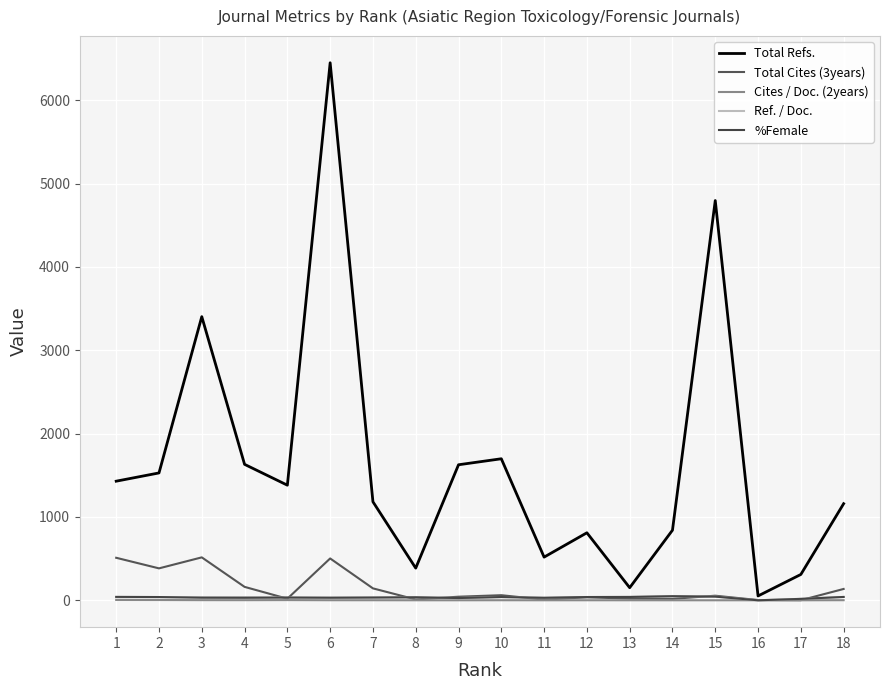

At which label does Total Refs. reach its minimum?

16